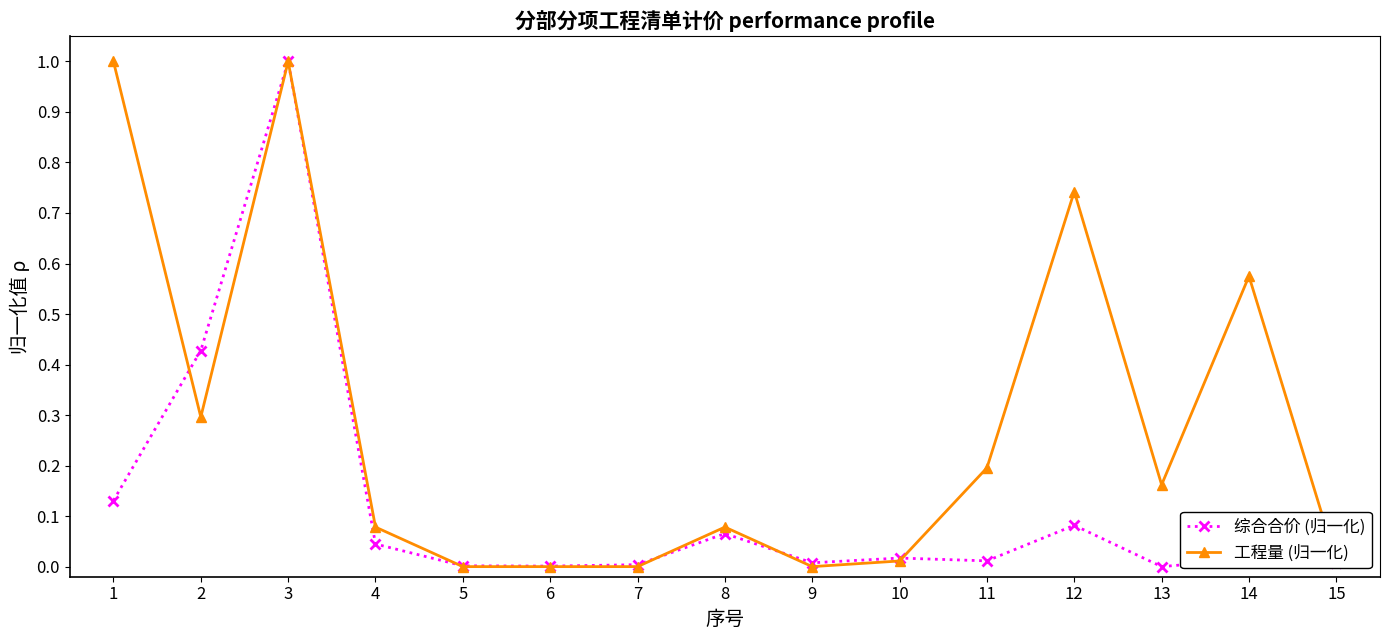

True or false: 综合合价 (归一化) has more than 2 interior local peaks.

True